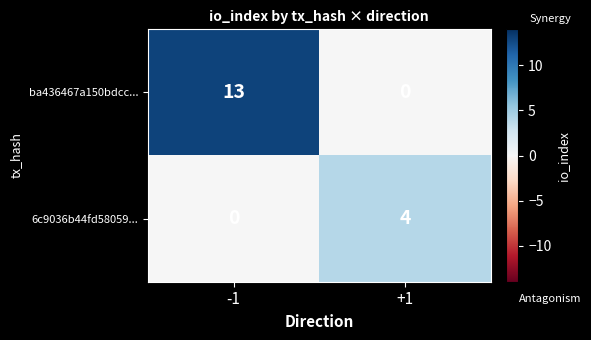

True or false: 6c9036b44fd58059... has a value of 4 at +1.

True